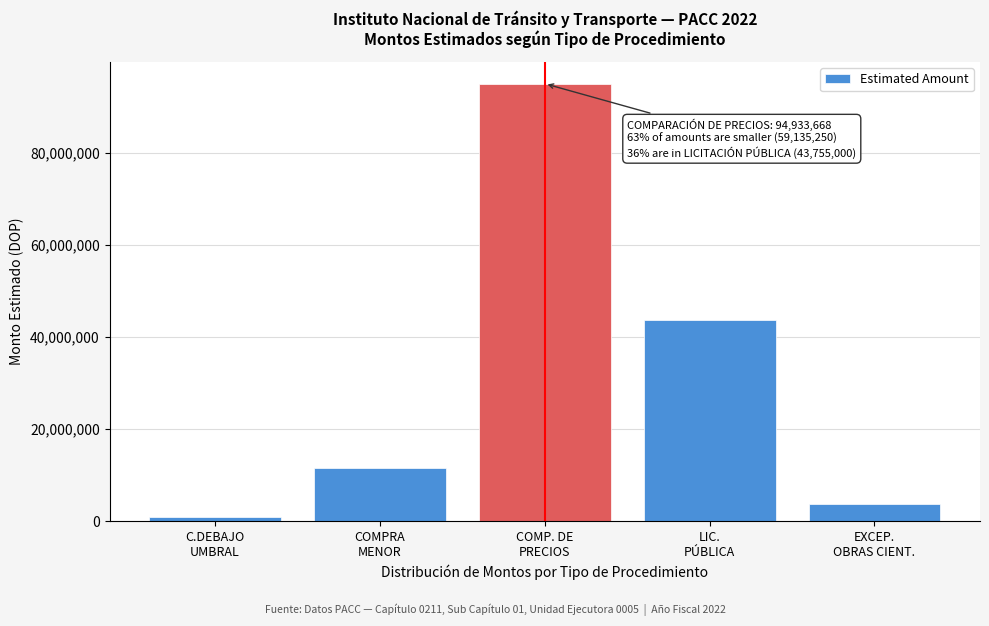

Reading left to right, list all the values displayed in this chart.

940000	11440250	94933668	43755000	3700000